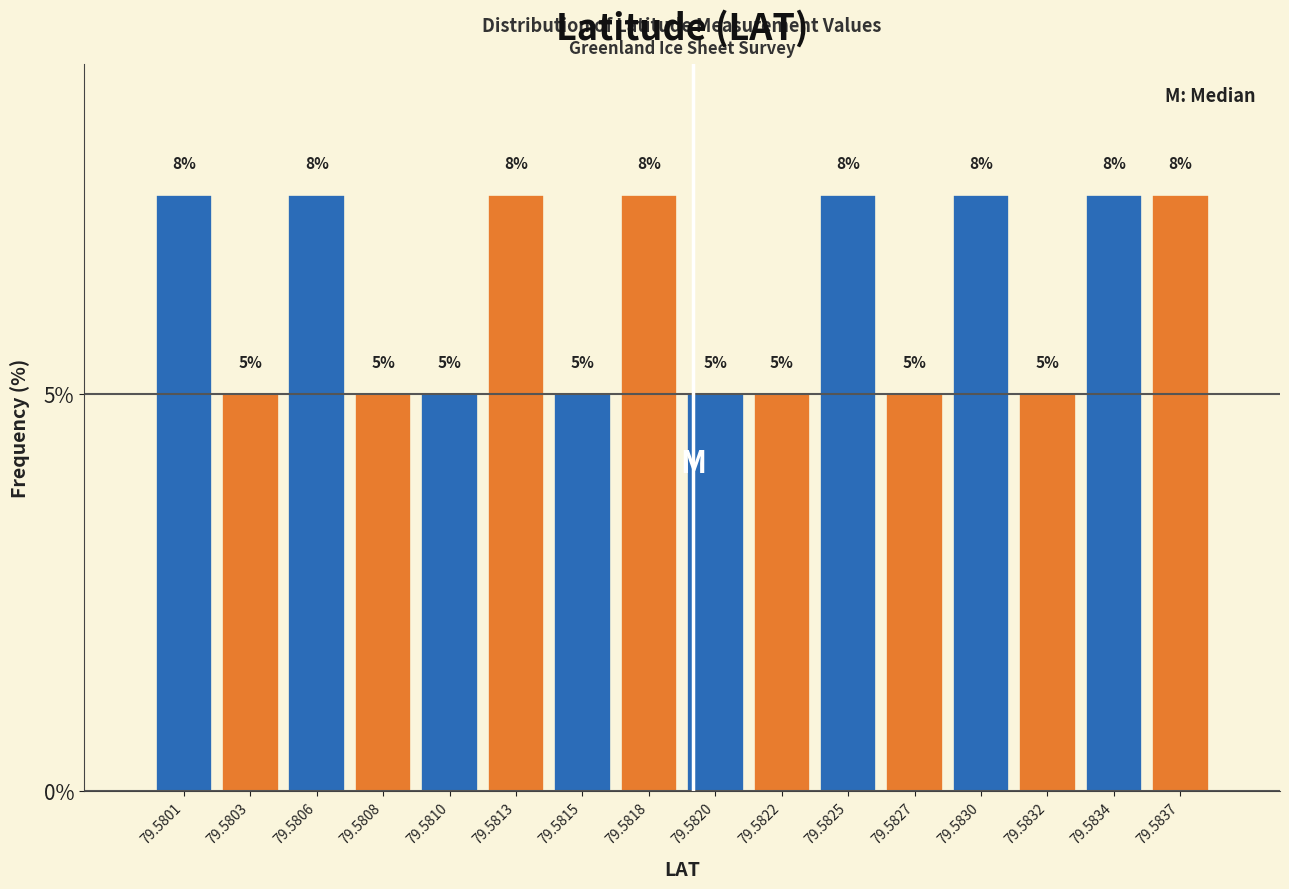

At which label does the data first exceed 7?

79.5801